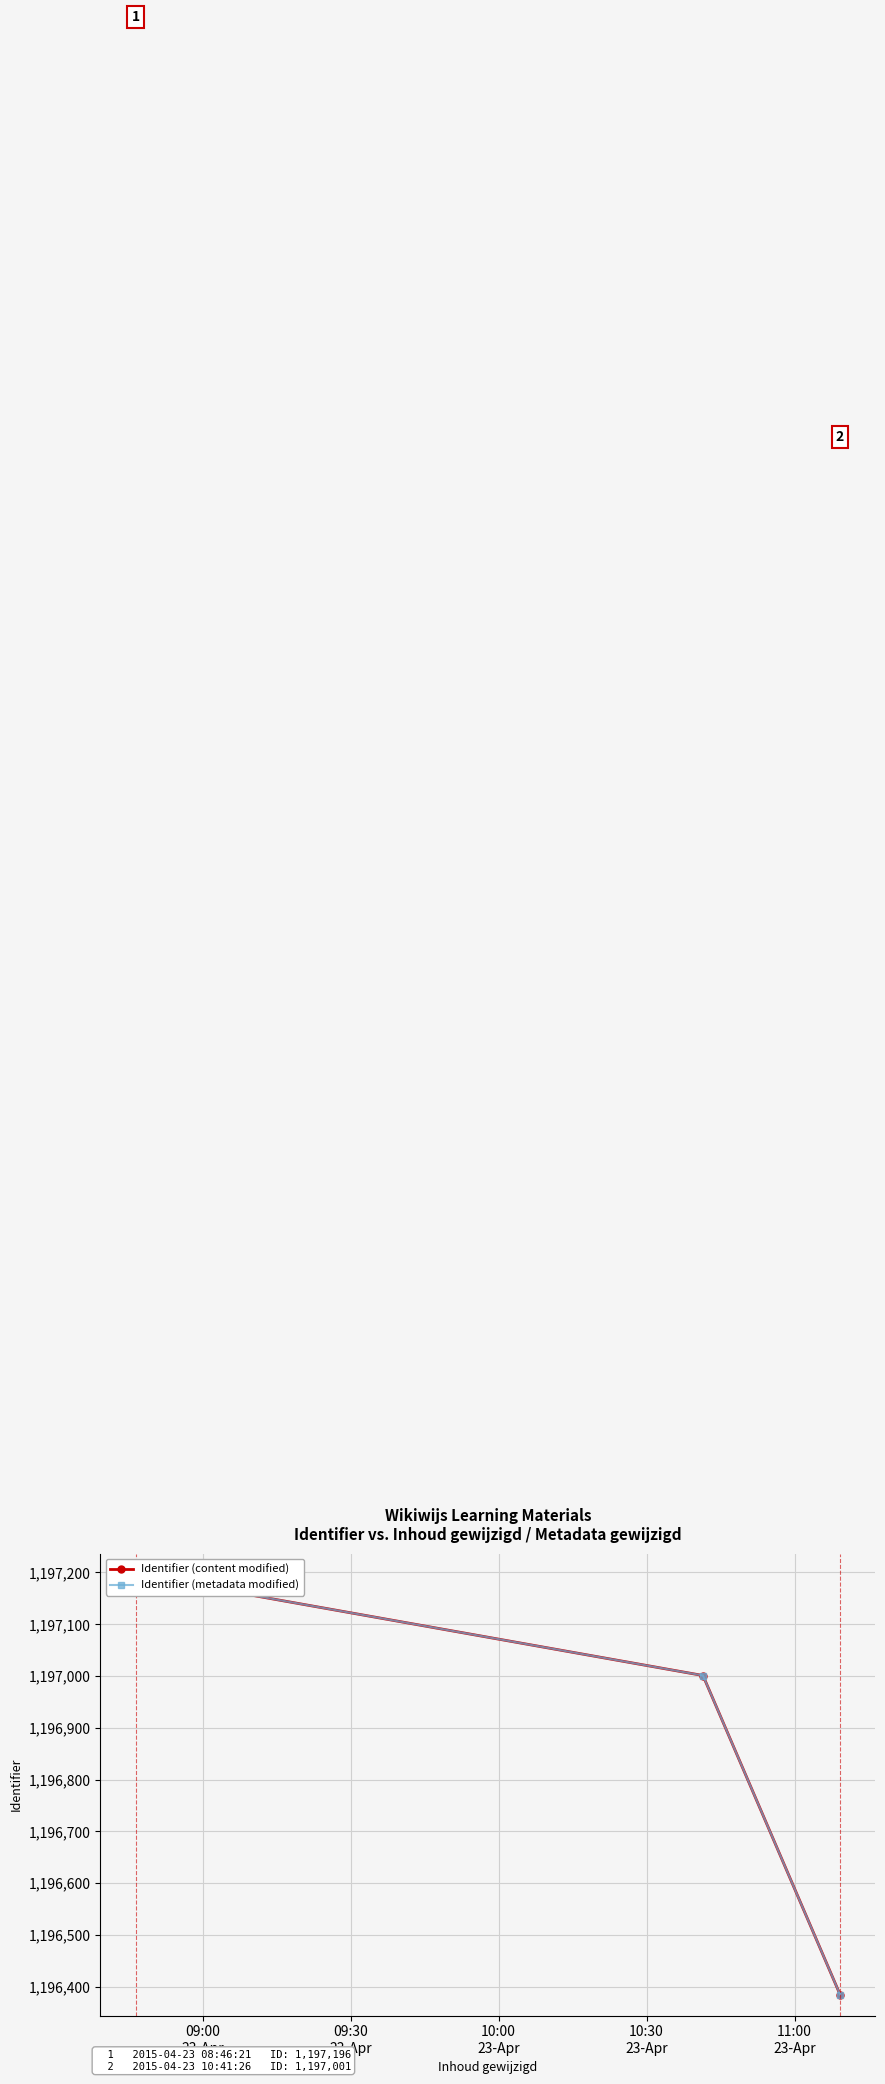

The value of Identifier (metadata modified) at 09:30
23-Apr is 558781. True or false?

False